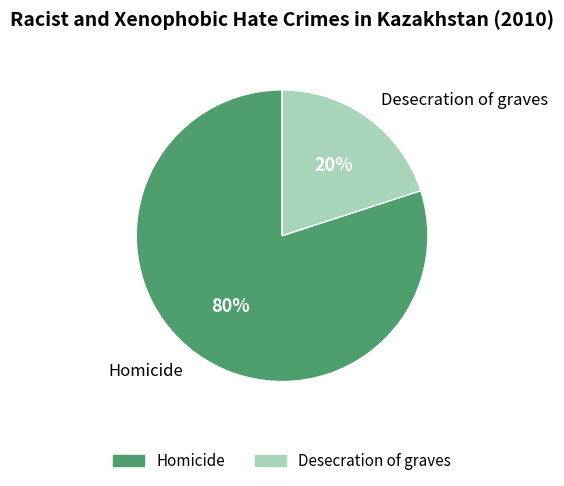

What percentage is the Desecration of graves slice, to the nearest percent?

20%